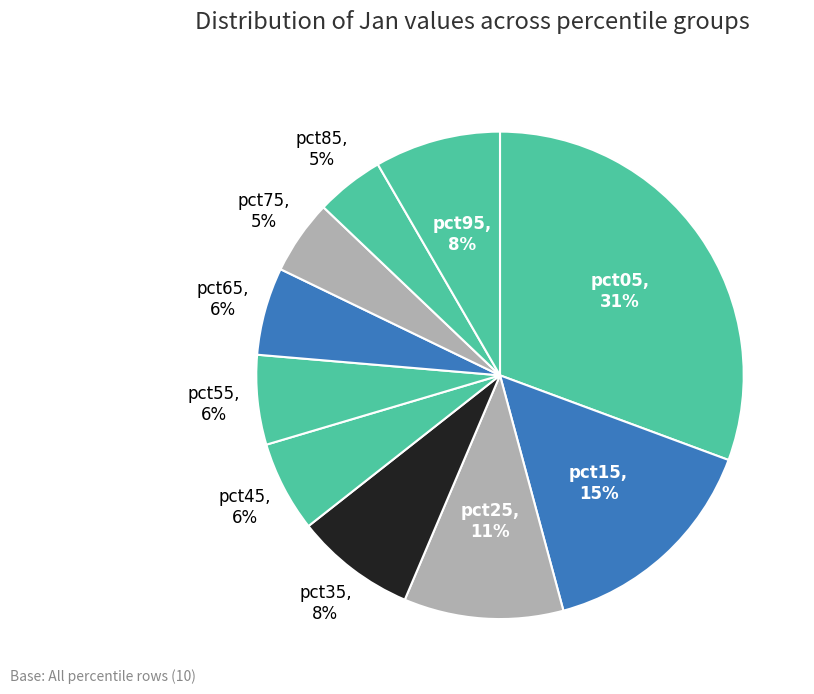

The pct75 slice represents 5% of the pie. True or false?

True